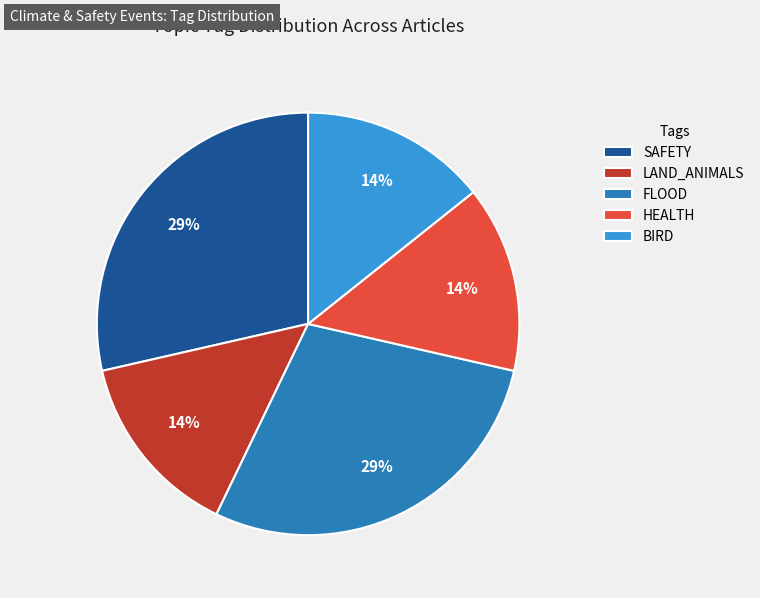

Does any single category account for the majority?

No